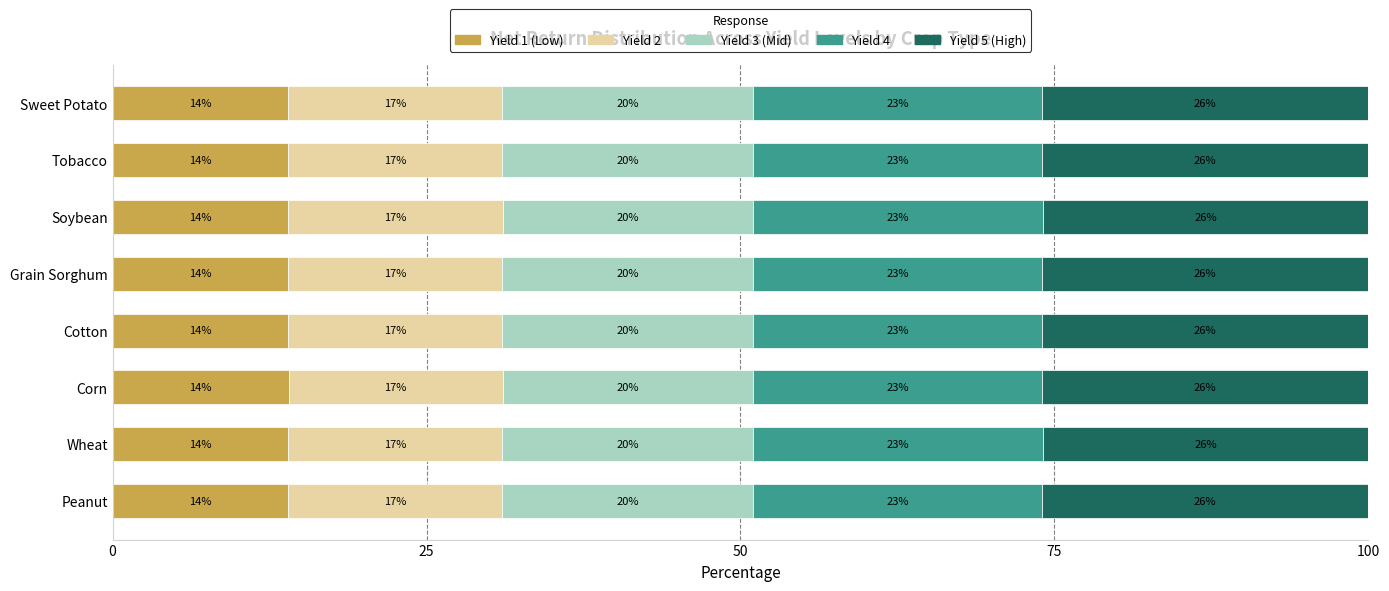

What is the total value across all series at Cotton?

100.0